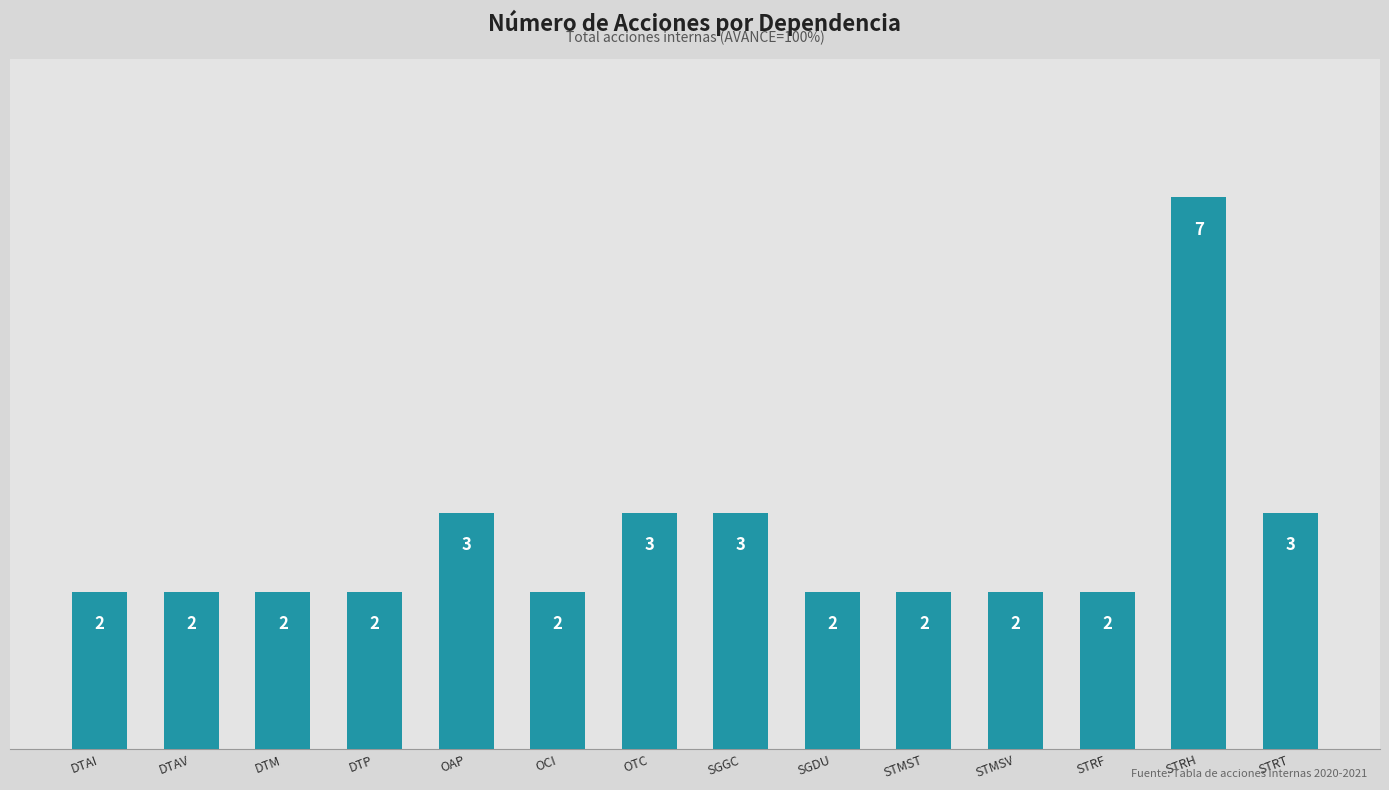

What is the difference between the values at DTP and STRH?

5